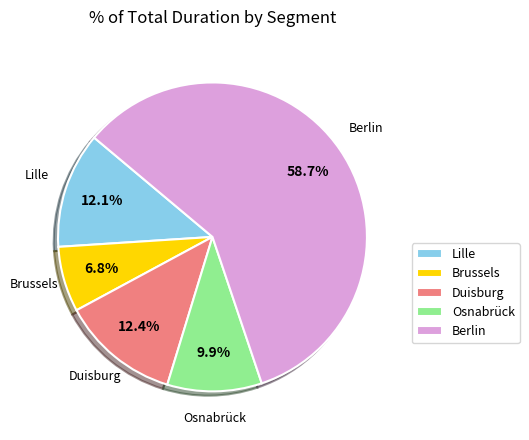

Which category has the smallest portion of the pie?

Brussels